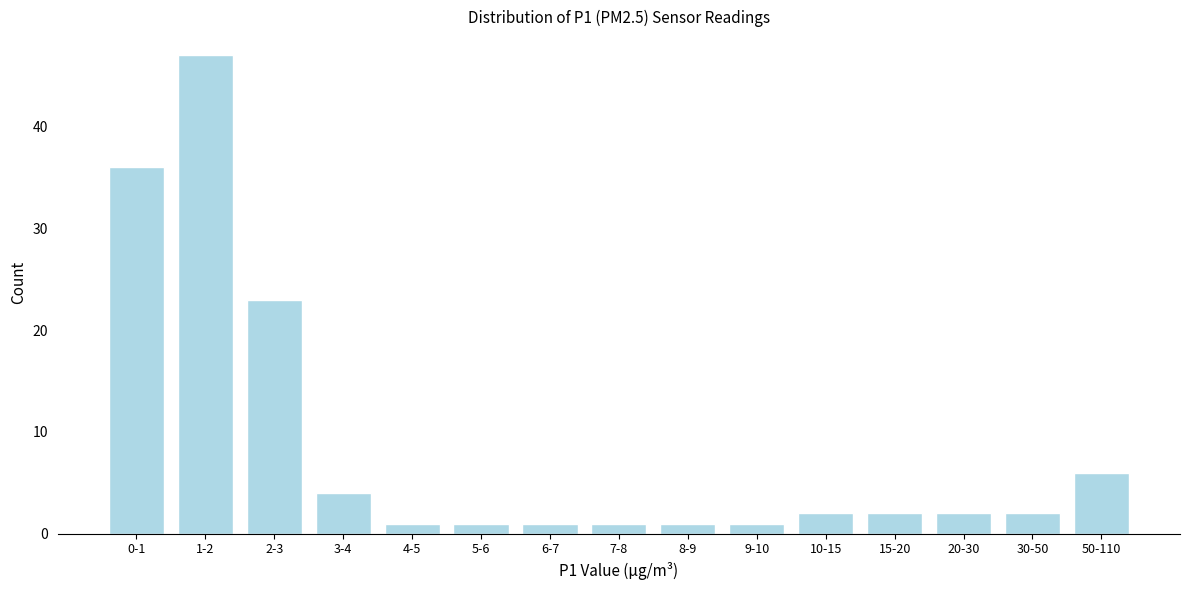

Reading left to right, transcribe all the data shown in this chart.

0-1=36	1-2=47	2-3=23	3-4=4	4-5=1	5-6=1	6-7=1	7-8=1	8-9=1	9-10=1	10-15=2	15-20=2	20-30=2	30-50=2	50-110=6